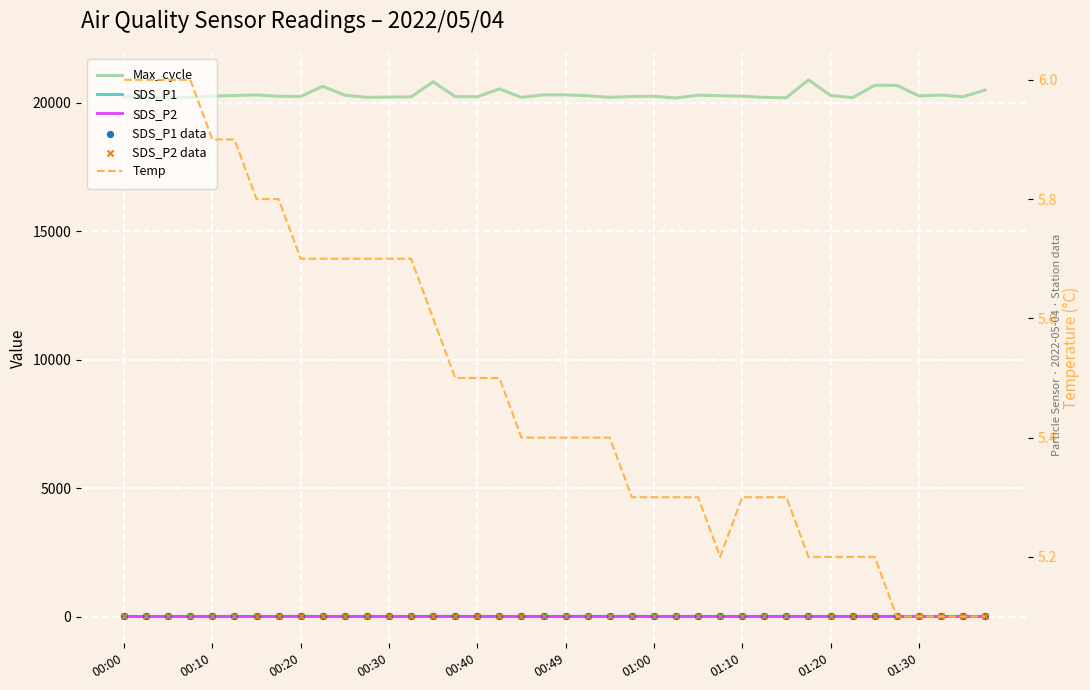

Which series reaches the minimum Y coordinate?

SDS_P2